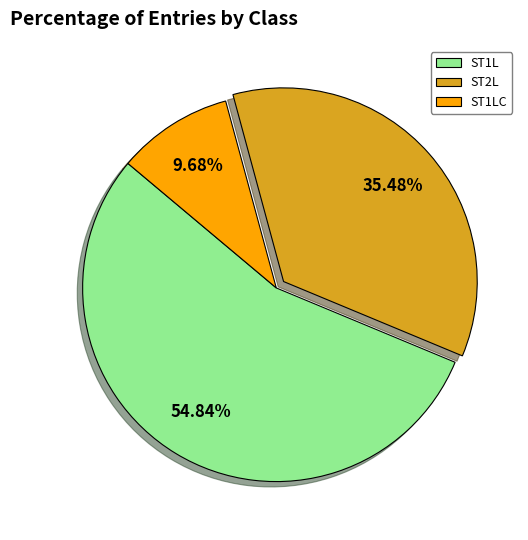

Rank the categories by value from highest to lowest.

ST1L, ST2L, ST1LC